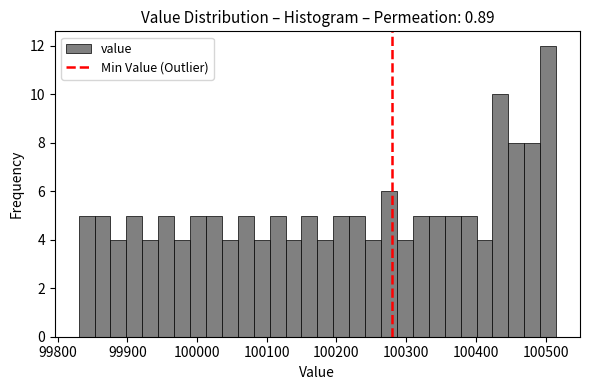

Around what value on the x-axis is the tallest bar? Give the approximate position of its centre, as read against the axis.

100500